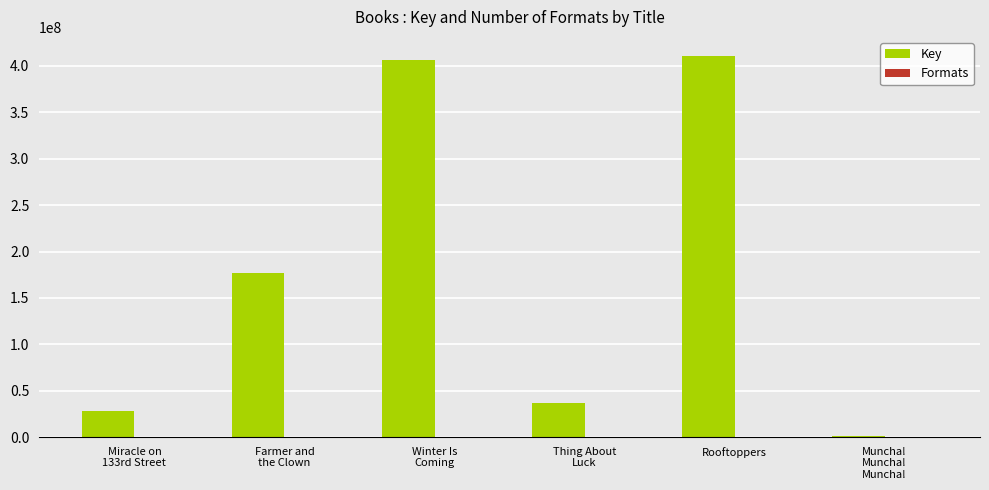

What is the highest value of the Key series?

410789826